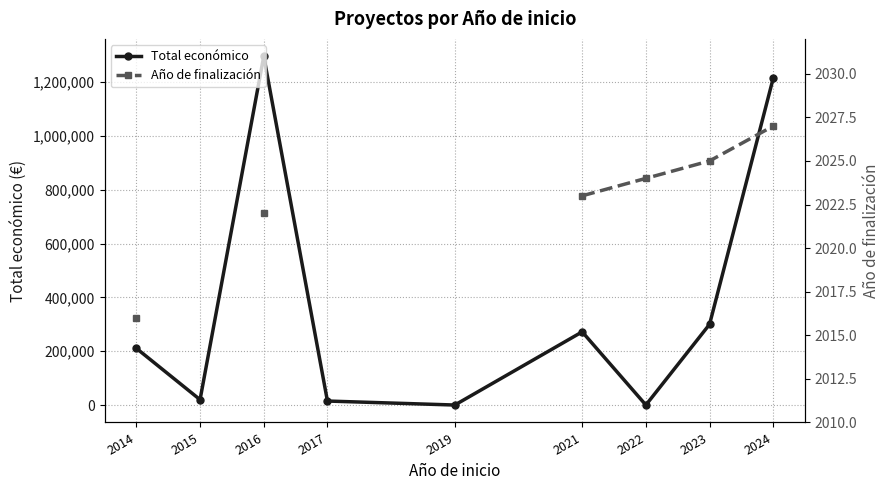

How many interior local peaks does the Total económico series have?

2